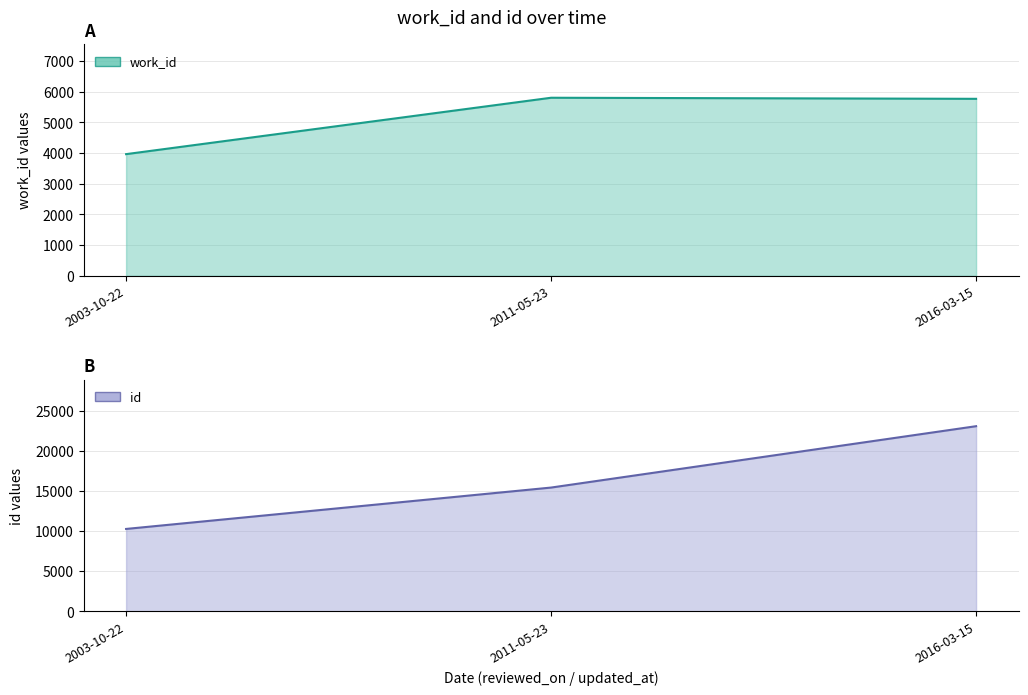

How many distinct data groups are displayed?

2